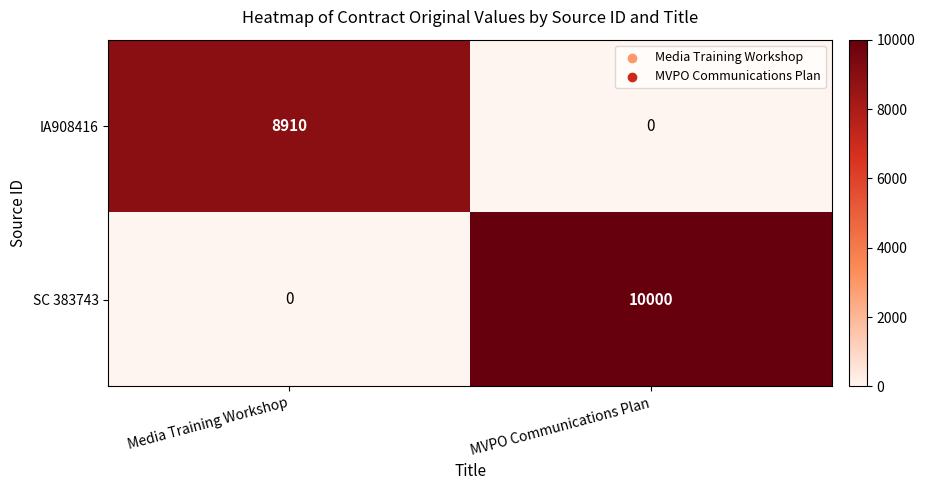

The value of IA908416 at MVPO Communications Plan is 5158. True or false?

False